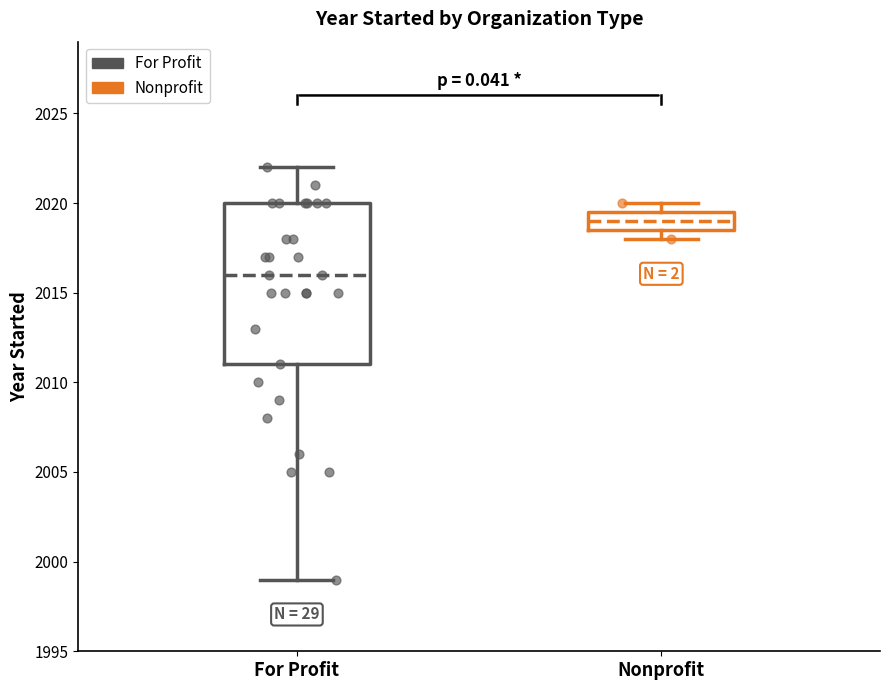

Which box's median line is the highest?

Nonprofit